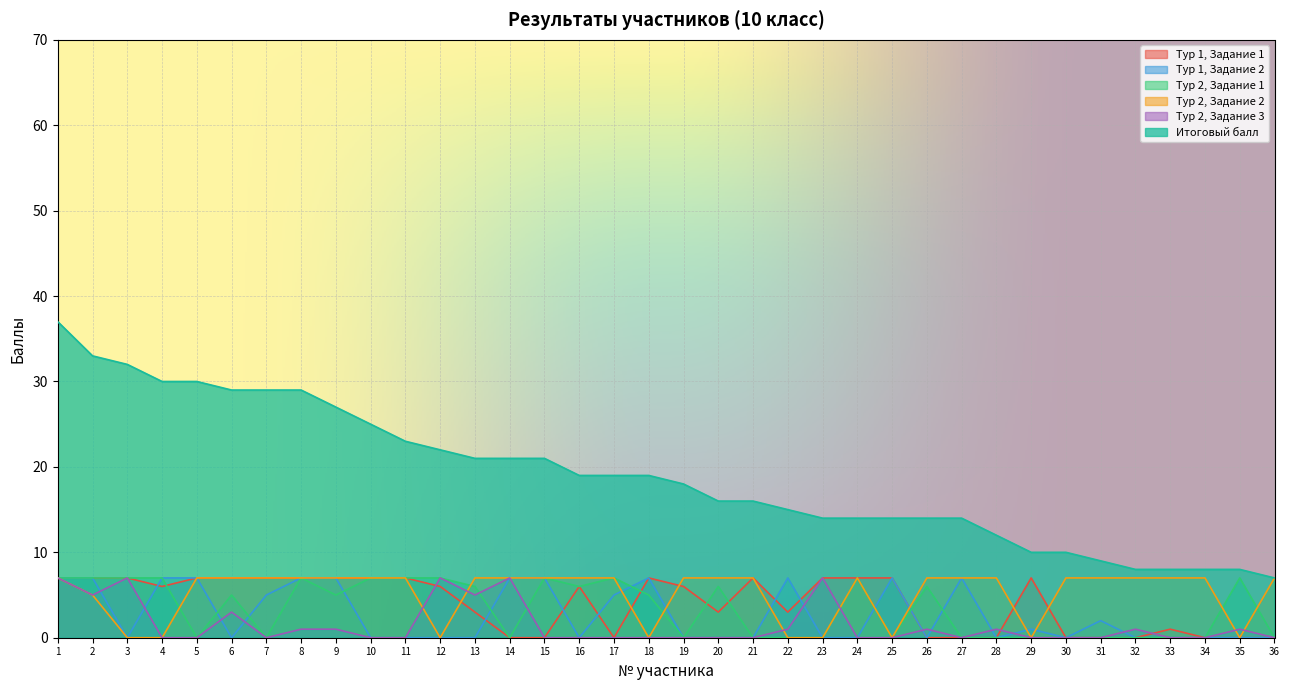

How many Тур 2, Задание 1 values are between 0 and 7?

36